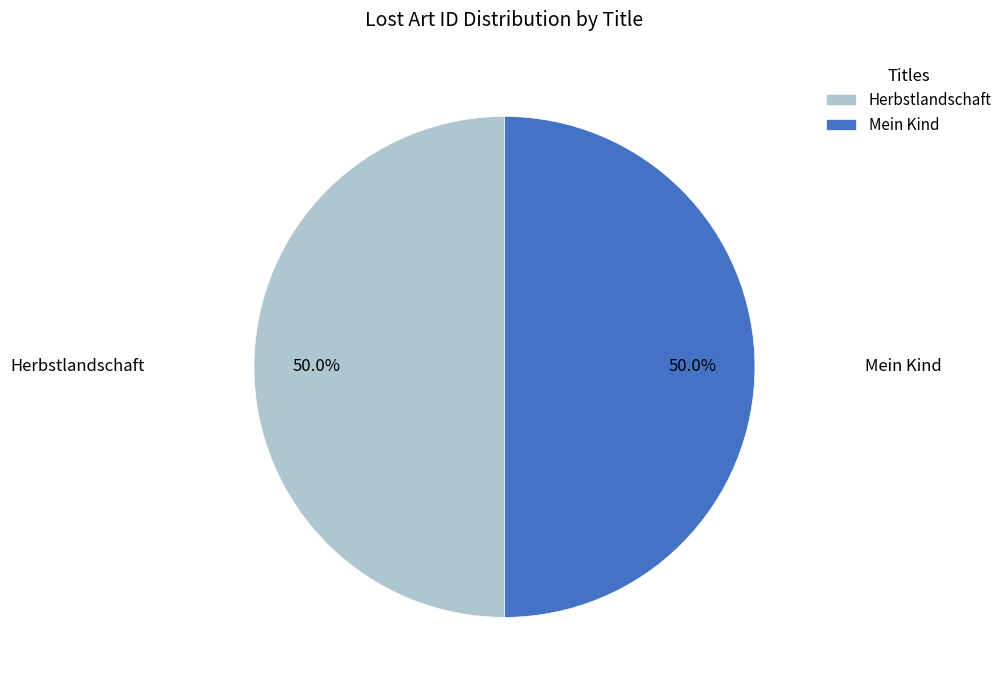

How many slices are in this pie chart?

2